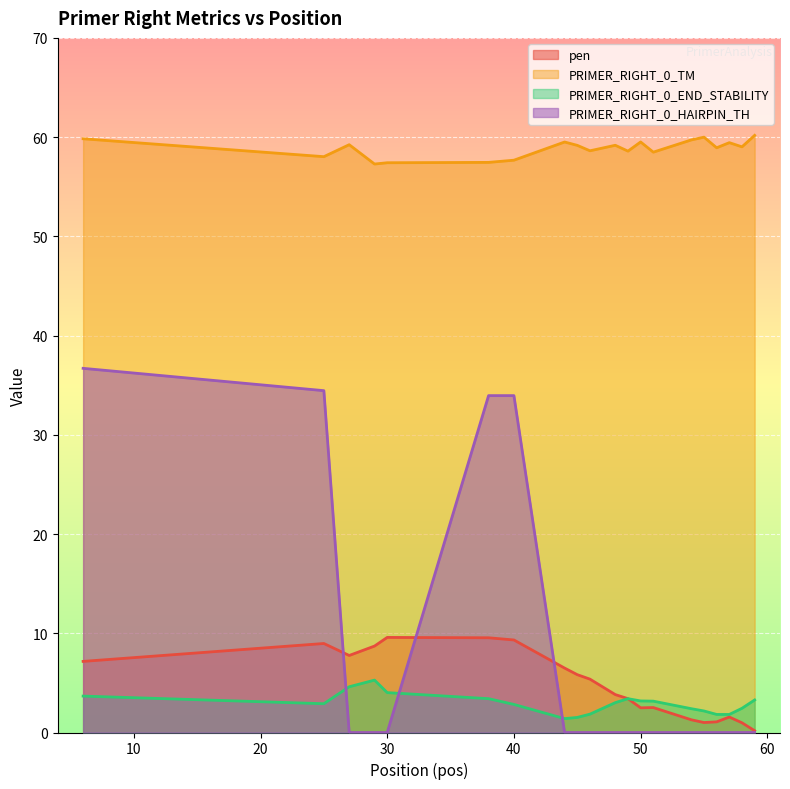

Is it true that pen equals 4.3 at 30?

False